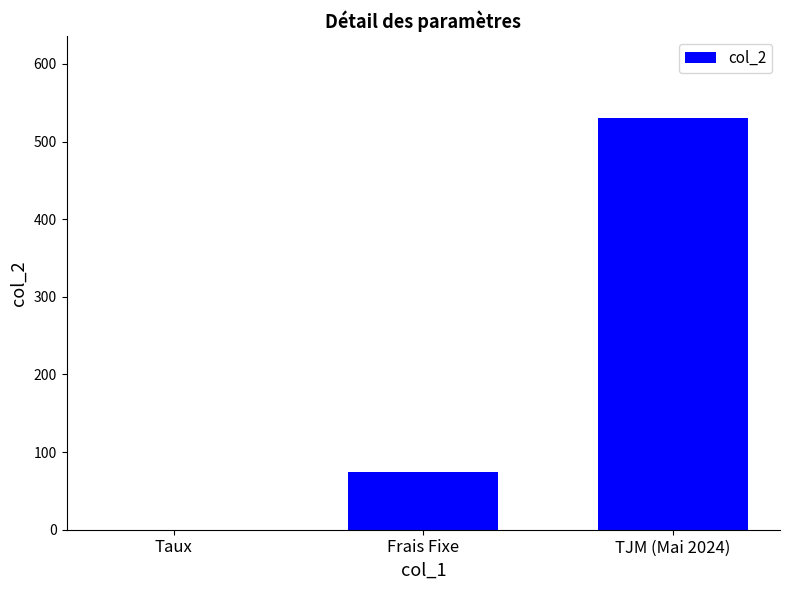

Is it true that the value at TJM (Mai 2024) is 530.0?

True